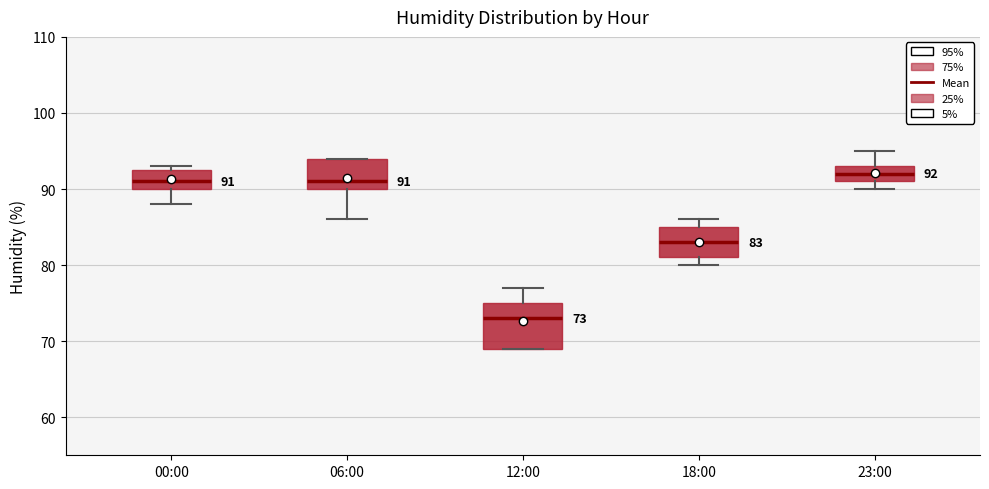

Which box is the tallest, from its lower edge to its upper edge?

12:00